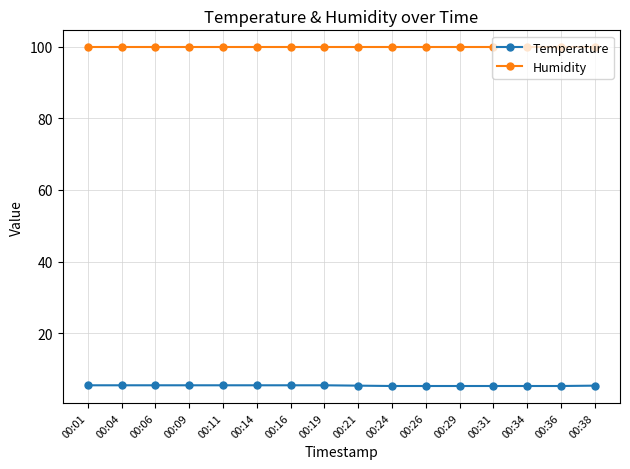

What is the value of the Humidity point at the 9th from the left?

99.9